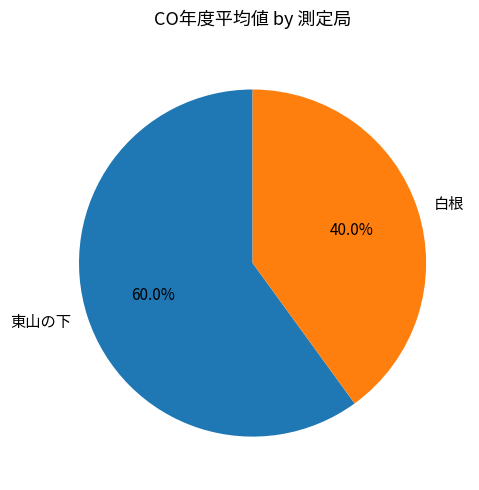

Is there any slice that represents more than half of the pie?

Yes